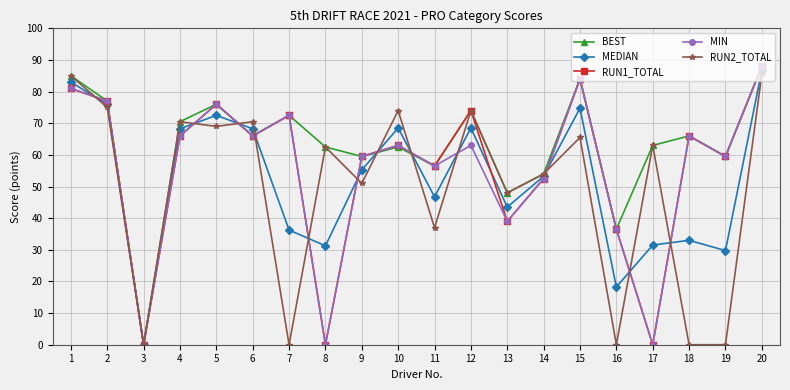

Which category has the highest value across all series?

20